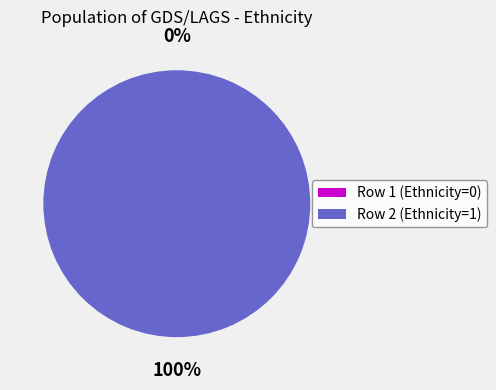

Is it true that Row 1 is 1% of the pie?

False